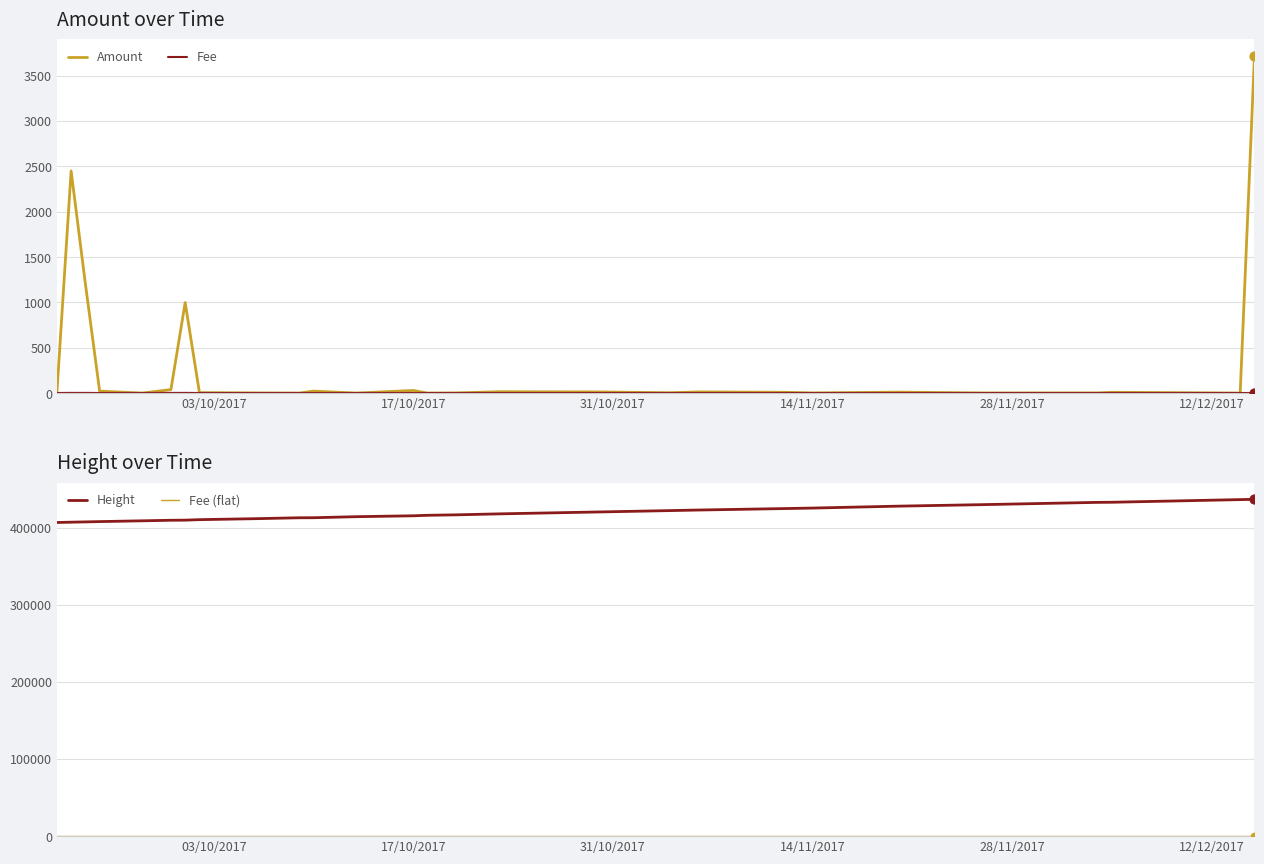

True or false: Amount has a value of 29.0 at 17/10/2017.

True